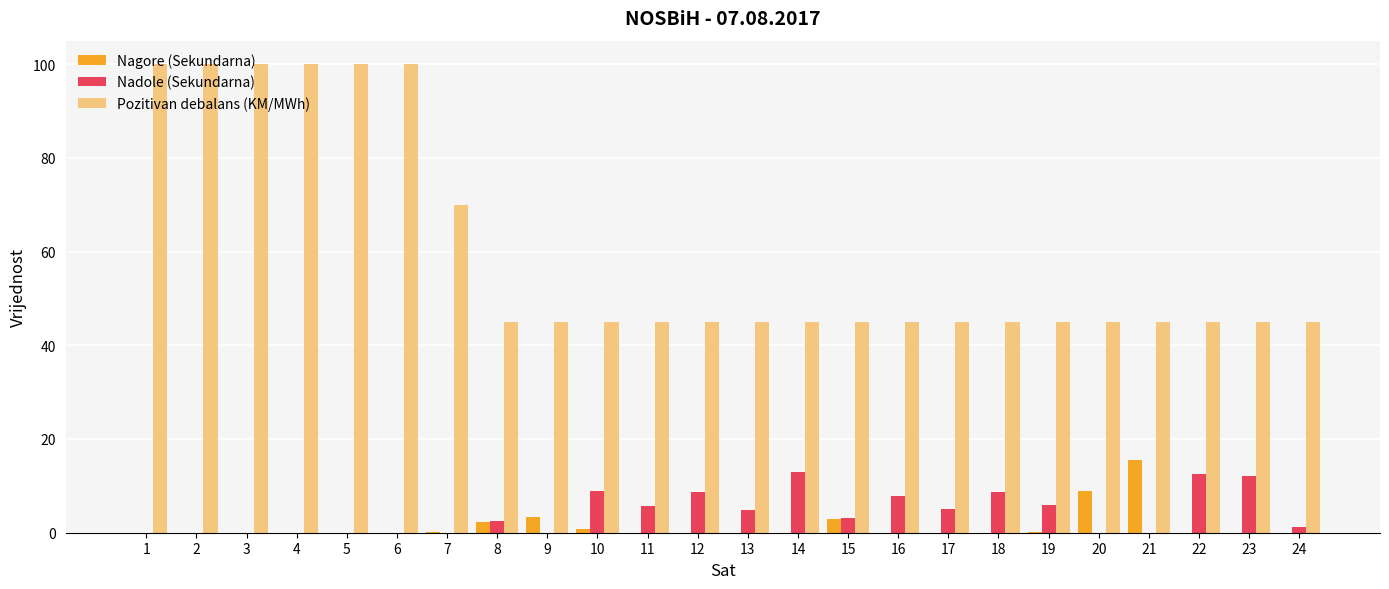

Is the value of Pozitivan debalans (KM/MWh) at 9 greater than the value of Nadole (Sekundarna) at 8?

Yes